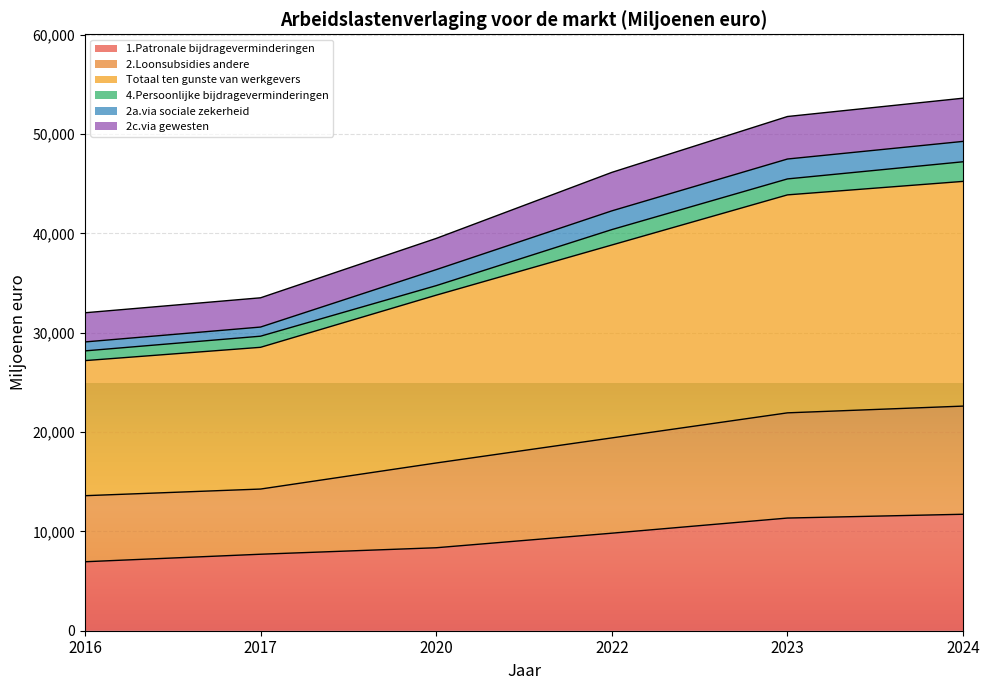

What is the value of the 1.Patronale bijdrageverminderingen point at the 1st from the left?

6943